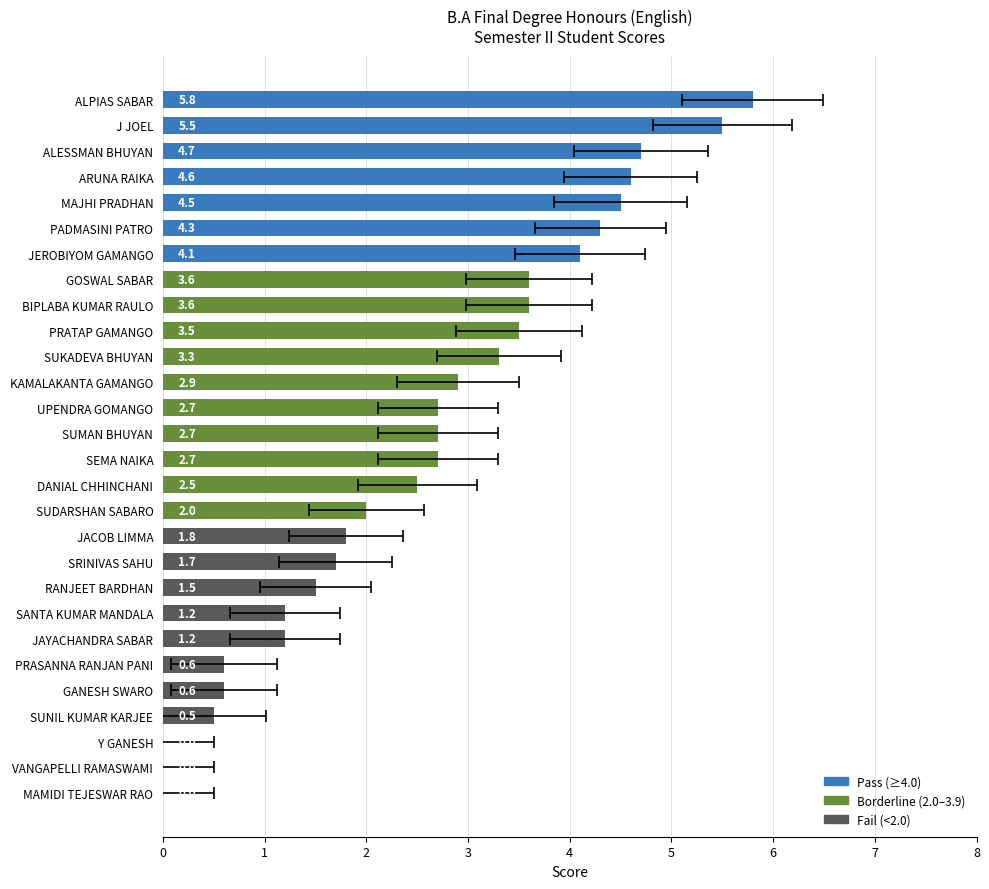

Rank the categories by value from highest to lowest.

ALPIAS SABAR, J JOEL, ALESSMAN BHUYAN, ARUNA RAIKA, MAJHI PRADHAN, PADMASINI PATRO, JEROBIYOM GAMANGO, GOSWAL SABAR, BIPLABA KUMAR RAULO, PRATAP GAMANGO, SUKADEVA BHUYAN, KAMALAKANTA GAMANGO, UPENDRA GOMANGO, SUMAN BHUYAN, SEMA NAIKA, DANIAL CHHINCHANI, SUDARSHAN SABARO, JACOB LIMMA, SRINIVAS SAHU, RANJEET BARDHAN, SANTA KUMAR MANDALA, JAYACHANDRA SABAR, PRASANNA RANJAN PANI, GANESH SWARO, SUNIL KUMAR KARJEE, Y GANESH, VANGAPELLI RAMASWAMI, MAMIDI TEJESWAR RAO